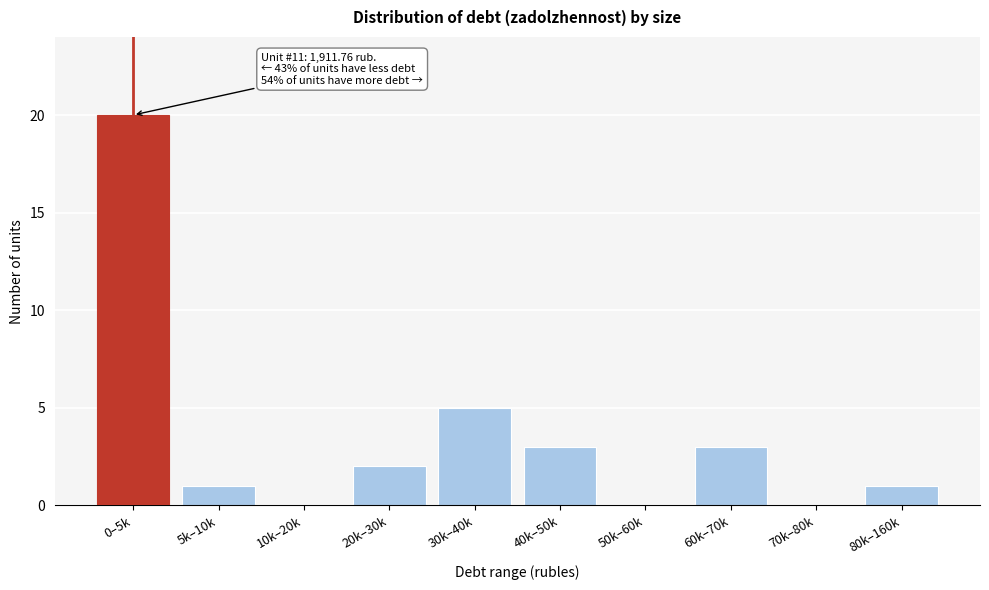

Reading left to right, what are all the values shown in this chart?

0–5k=20	5k–10k=1	10k–20k=0	20k–30k=2	30k–40k=5	40k–50k=3	50k–60k=0	60k–70k=3	70k–80k=0	80k–160k=1